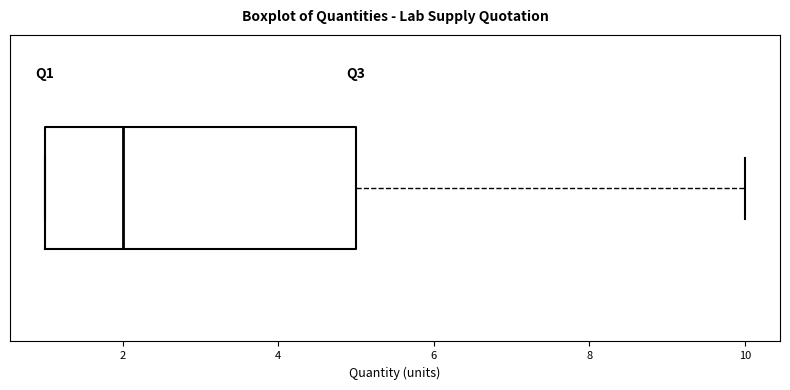

Where is the right edge of the box on the x-axis? The values are not printed on the chart, so give them approximately, as read against the axis.

5